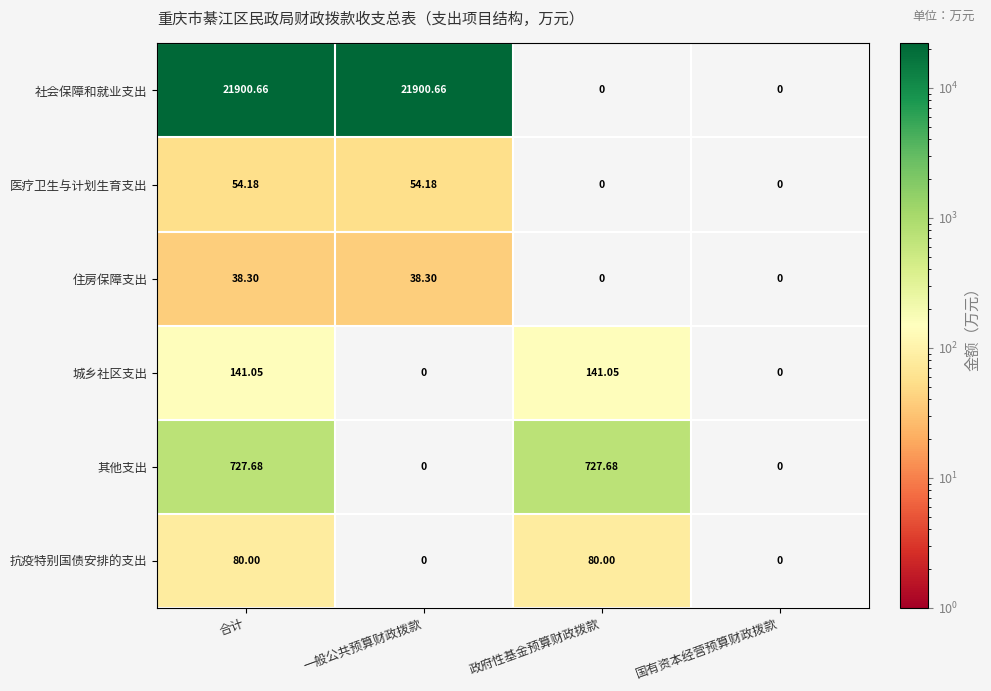

How many distinct data groups are displayed?

6